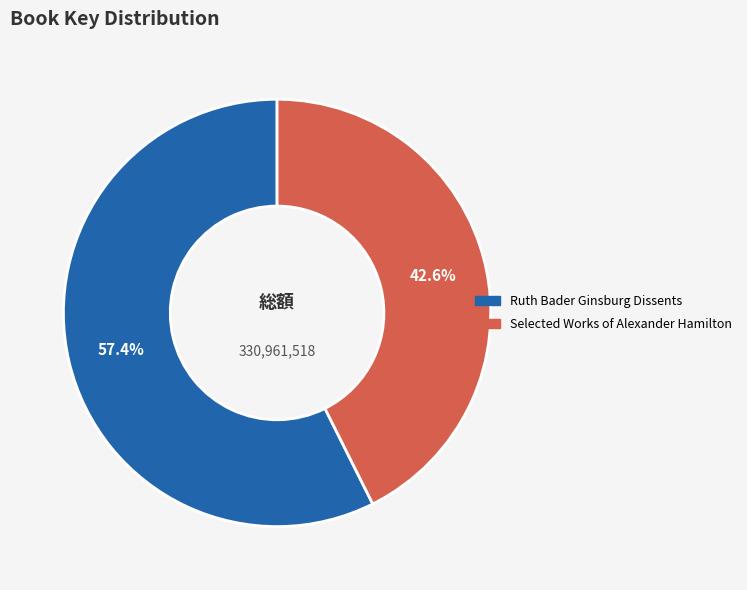

Is the sum of Ruth Bader Ginsburg Dissents and Selected Works of Alexander Hamilton greater than half?

Yes